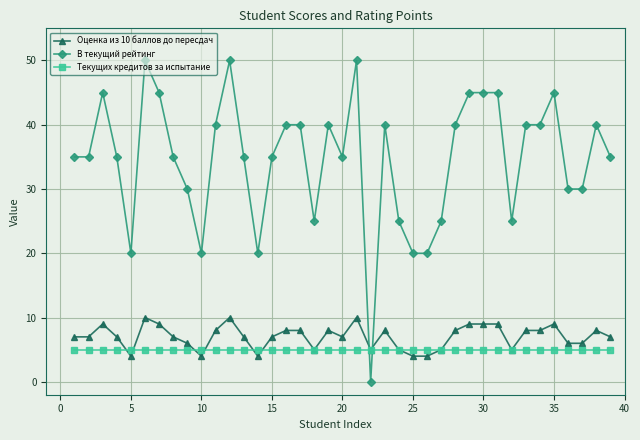

What is the lowest value of the Текущих кредитов за испытание series?

5